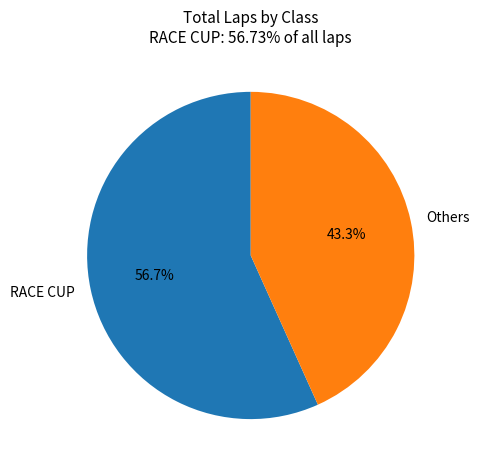

To the nearest percent, what percentage of the pie is RACE CUP?

57%